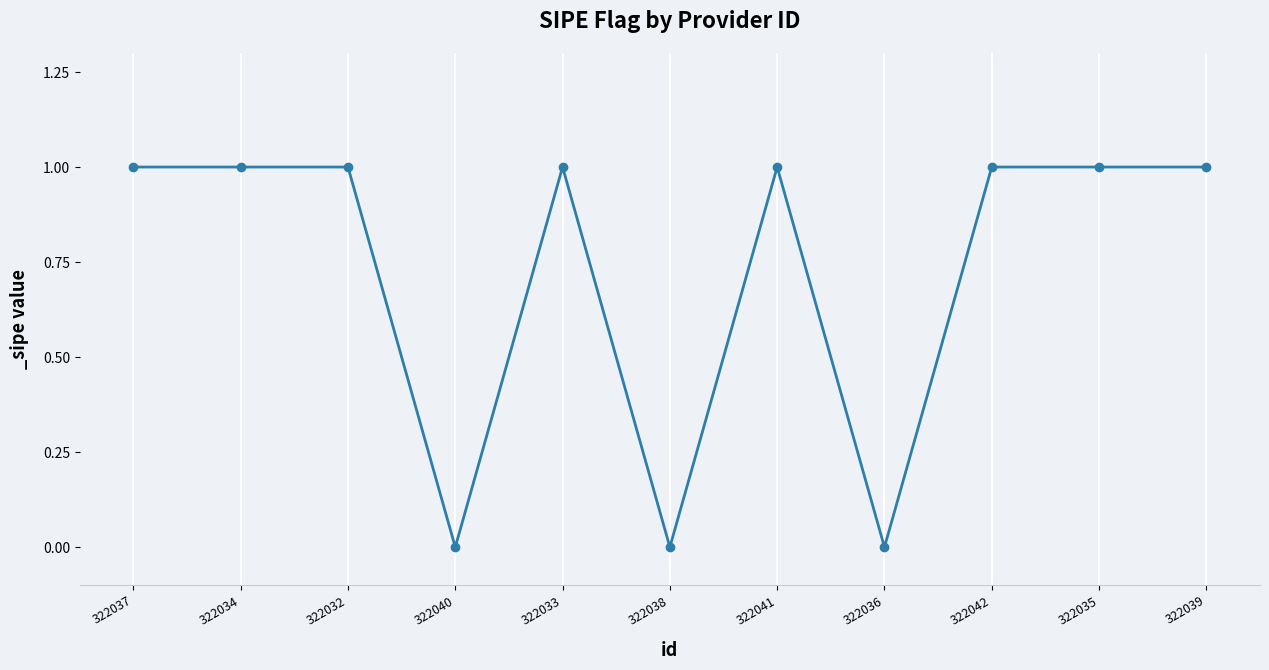

True or false: there are more than 1 points higher than both neighbors.

True